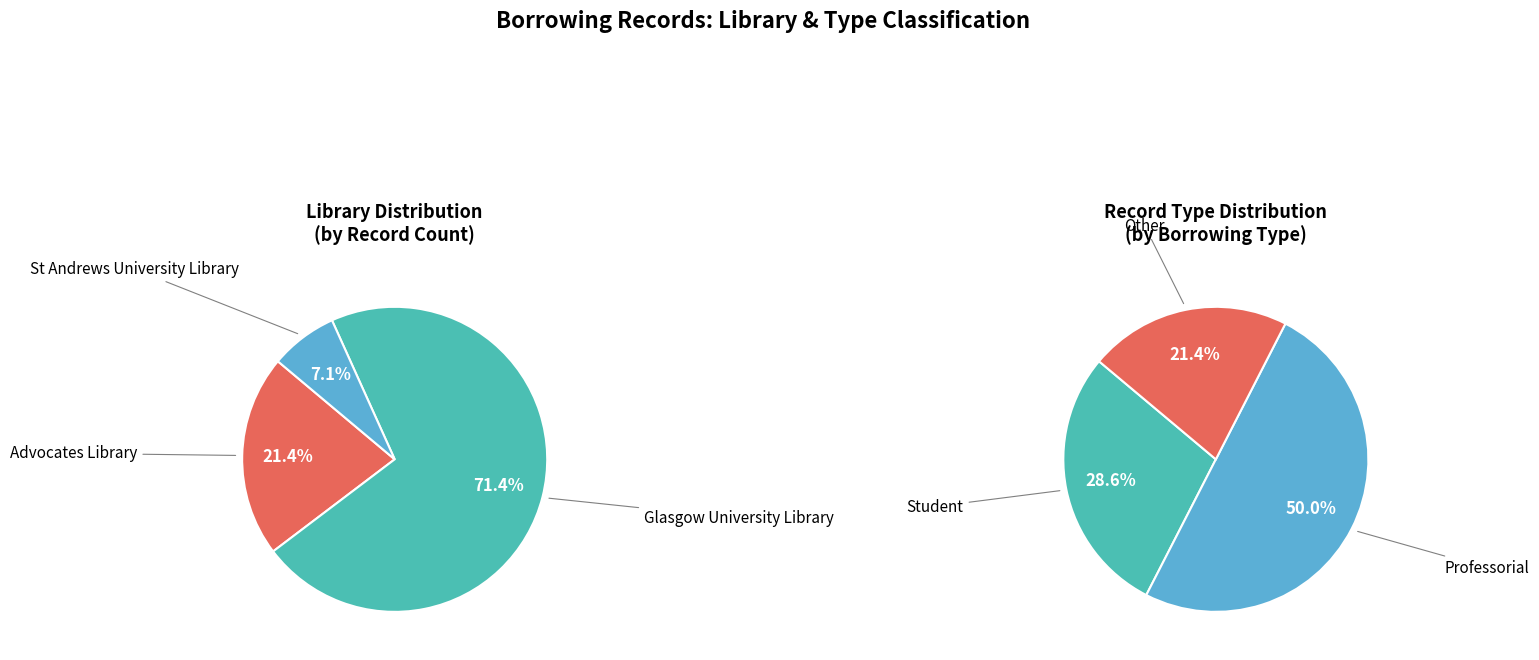

To the nearest percent, what is the difference between the St Andrews University Library and Glasgow University Library slice percentages?

64%